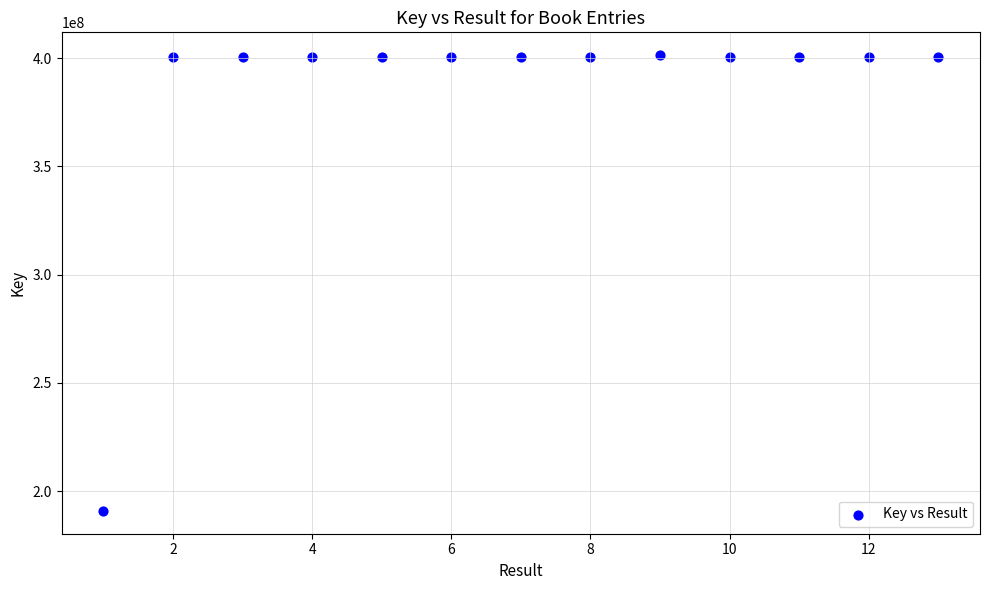

What is the range of X values (max minus min)?

12